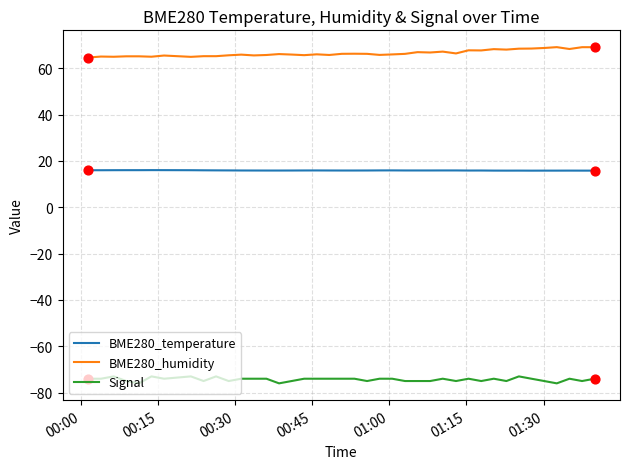

Which series has the largest total across all categories?

BME280_humidity